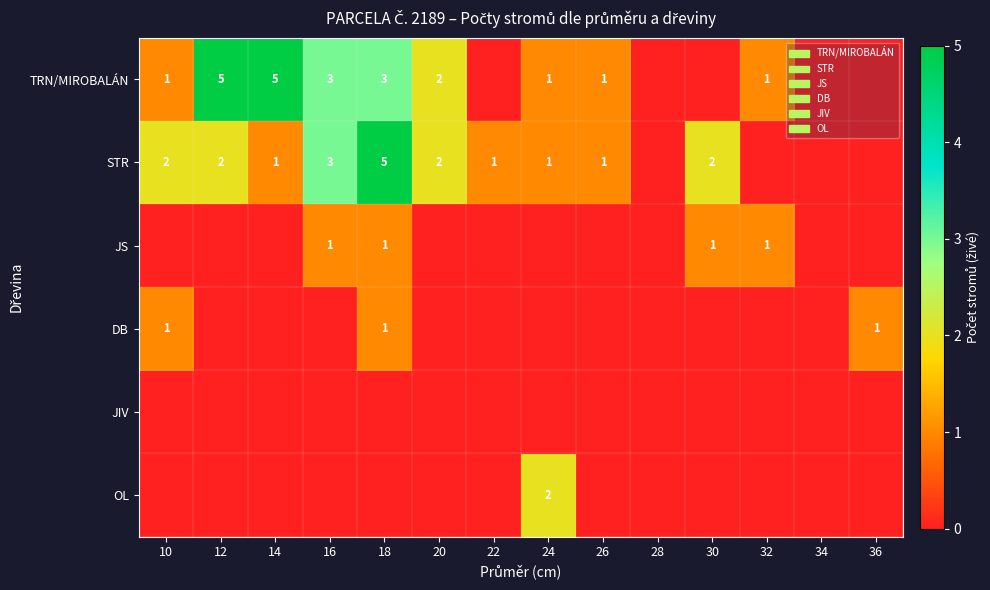

What is the difference between the maximum and minimum values in the TRN/MIROBALÁN series?

5